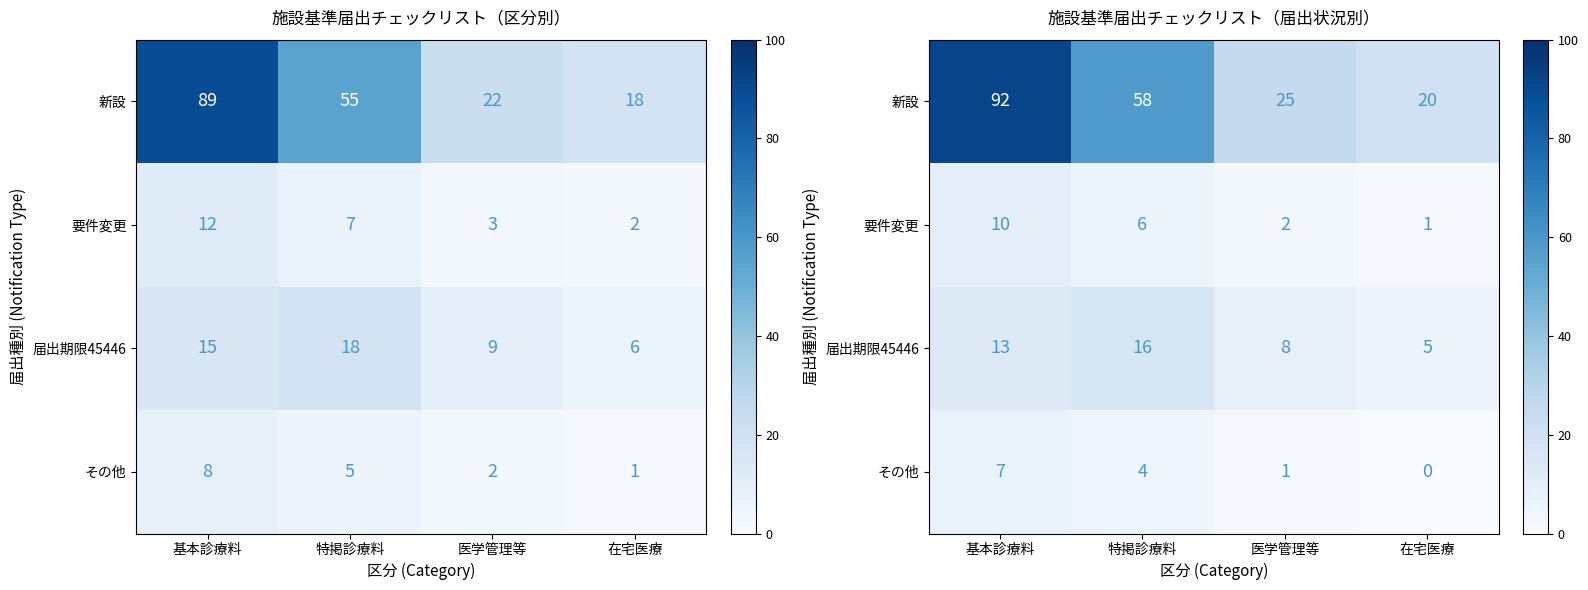

What is the difference between the highest and lowest values at 特掲診療料?

54